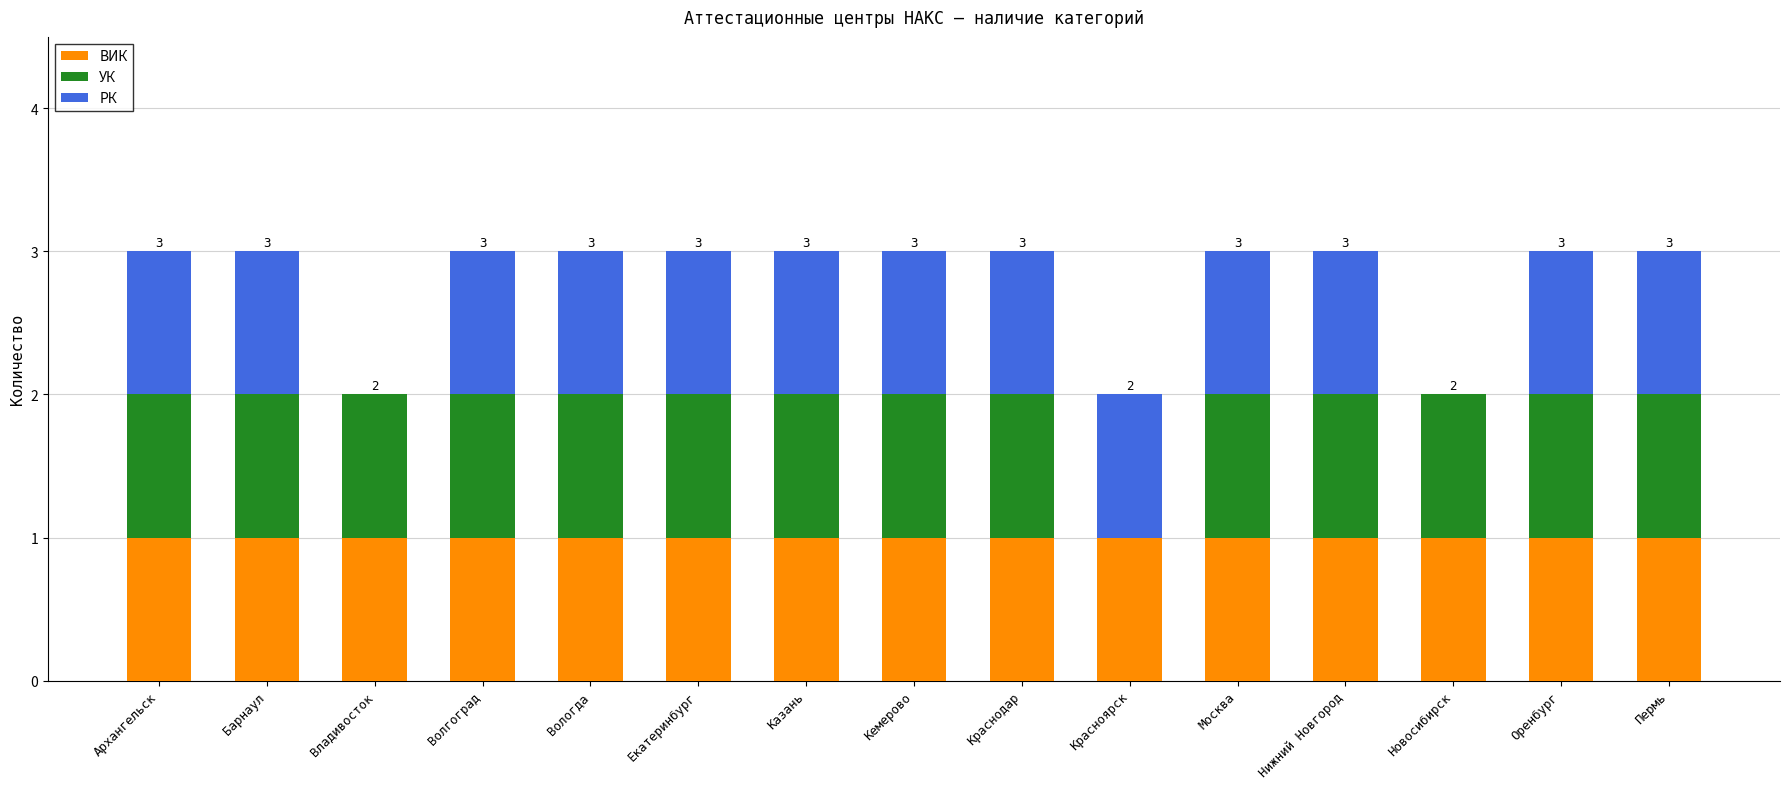

What is the sum of all ВИК values?

15